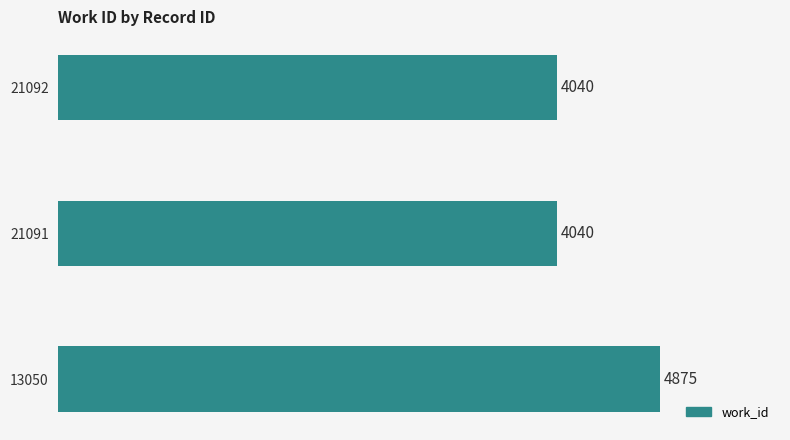

What is the change in value from 13050 to 21092?

-835